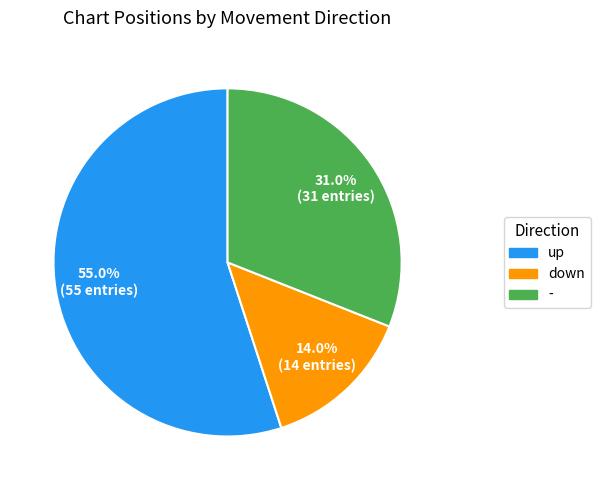

Count the number of slices in the pie.

3